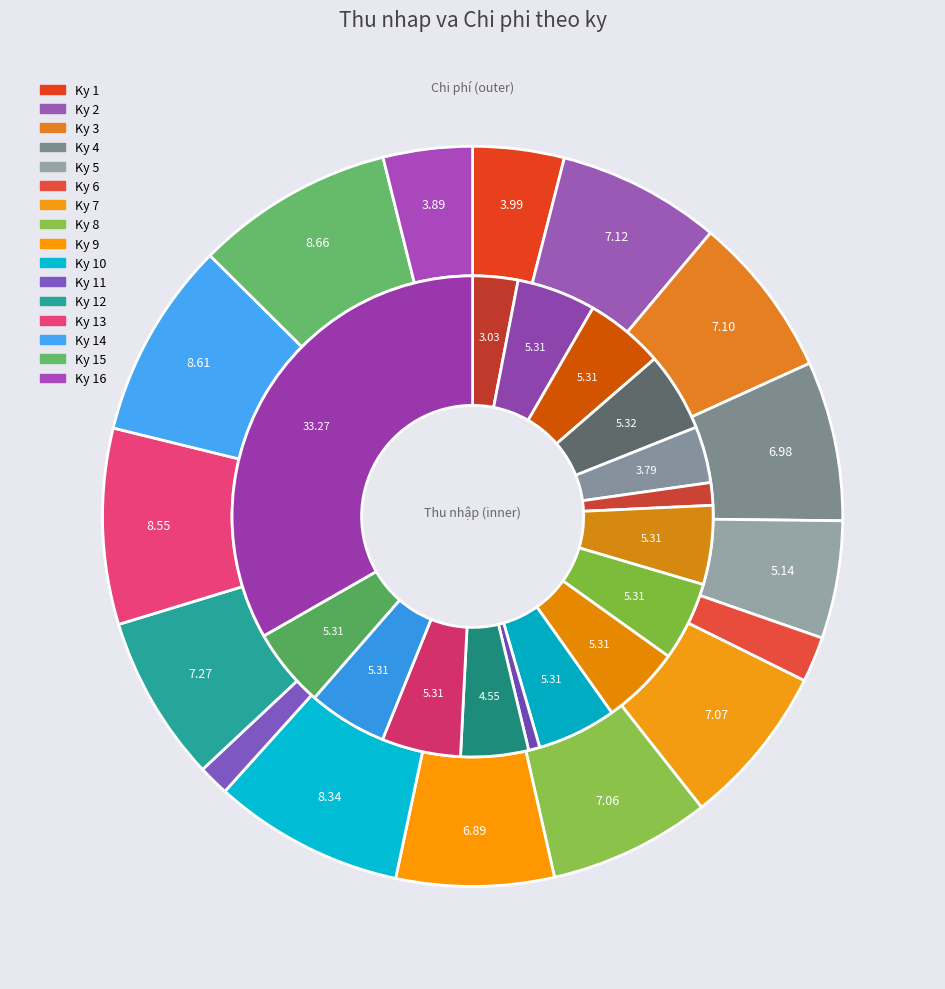

Which series has the largest range (max minus min)?

Thu nhap